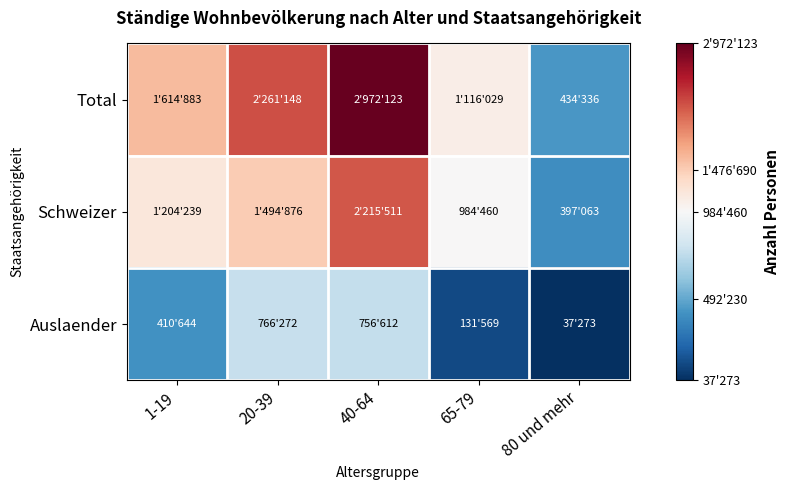

At which category does the chart reach its peak across all series?

40-64